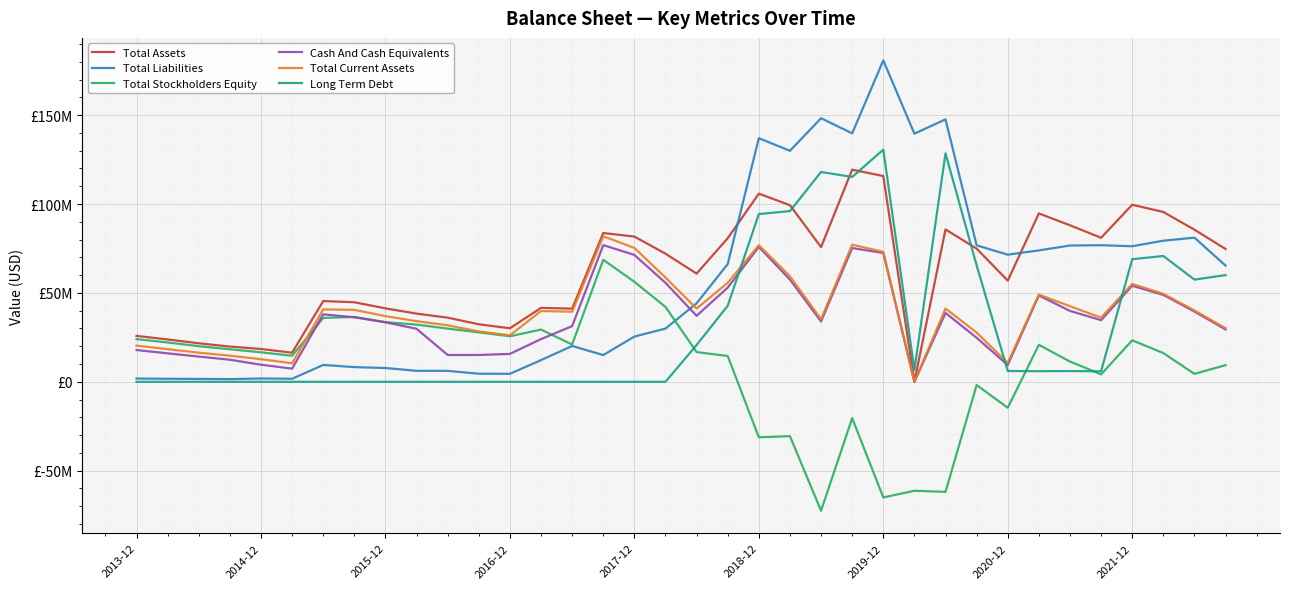

Where does the Long Term Debt series first go above 5905000?

18